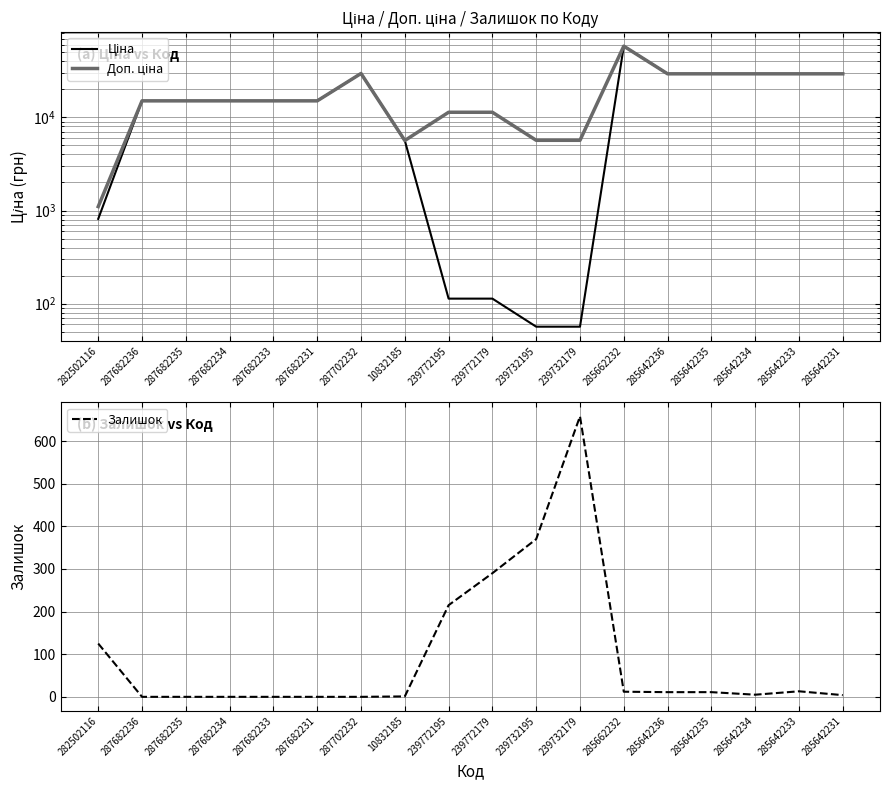

Reading left to right, what are all the values shown in this chart?

Ціна: 282502116=813.0	287682236=15019.2	287682235=15019.2	287682234=15019.2	287682233=15019.2	287682231=15019.2	287702232=29548.9	10832185=5636.0	239772195=113.3	239772179=113.3	239732195=56.7	239732179=56.7	285662232=58037.0	285642236=29294.9	285642235=29294.9	285642234=29294.9	285642233=29294.9	285642231=29294.9
Доп. ціна: 282502116=1101.8	287682236=15019.2	287682235=15019.2	287682234=15019.2	287682233=15019.2	287682231=15019.2	287702232=29548.9	10832185=5636.0	239772195=11334.0	239772179=11334.0	239732195=5667.0	239732179=5667.0	285662232=58037.0	285642236=29294.9	285642235=29294.9	285642234=29294.9	285642233=29294.9	285642231=29294.9
Залишок: 282502116=125.0	287682236=0.0	287682235=0.0	287682234=0.0	287682233=0.0	287682231=0.0	287702232=0.0	10832185=1.0	239772195=215.0	239772179=290.0	239732195=370.0	239732179=658.0	285662232=12.0	285642236=11.0	285642235=11.0	285642234=5.0	285642233=13.0	285642231=4.0